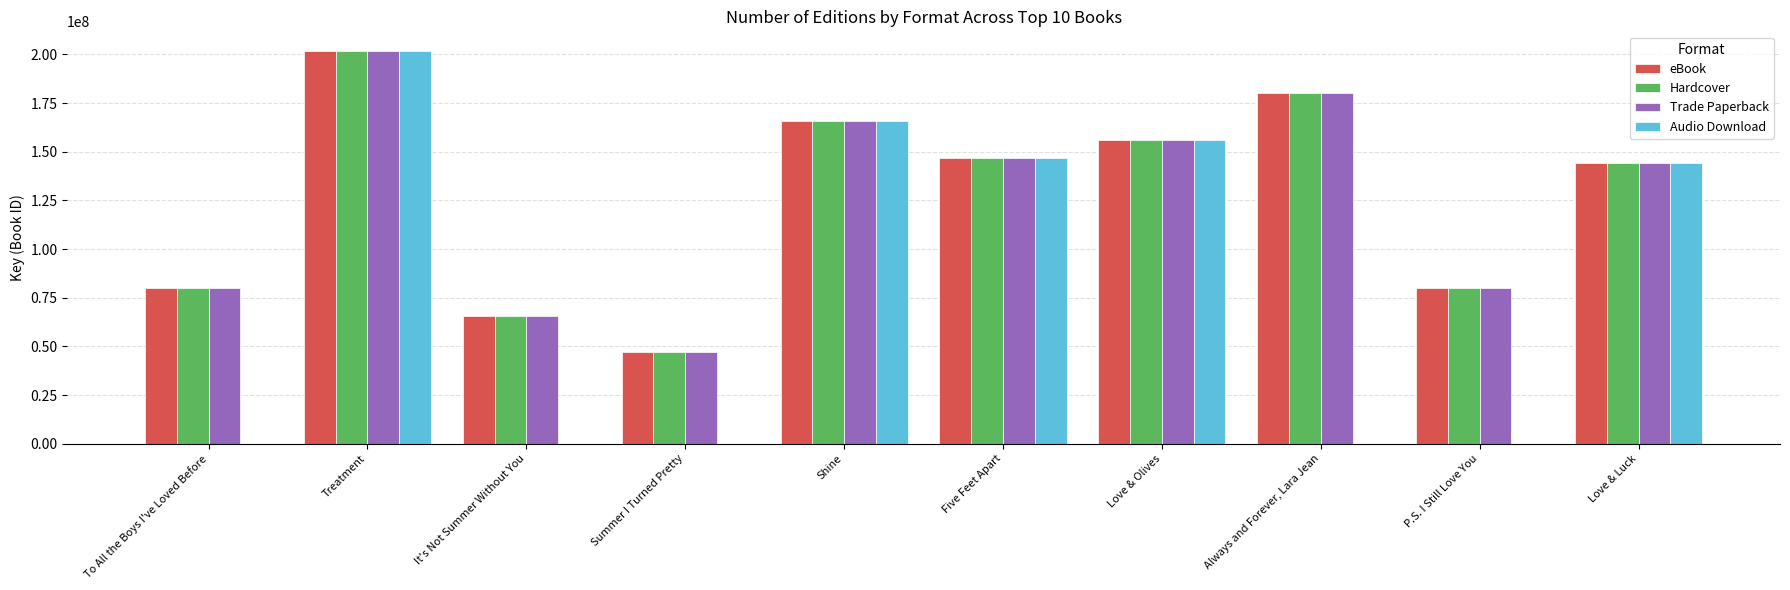

At which category is the sum across all series the highest?

Treatment